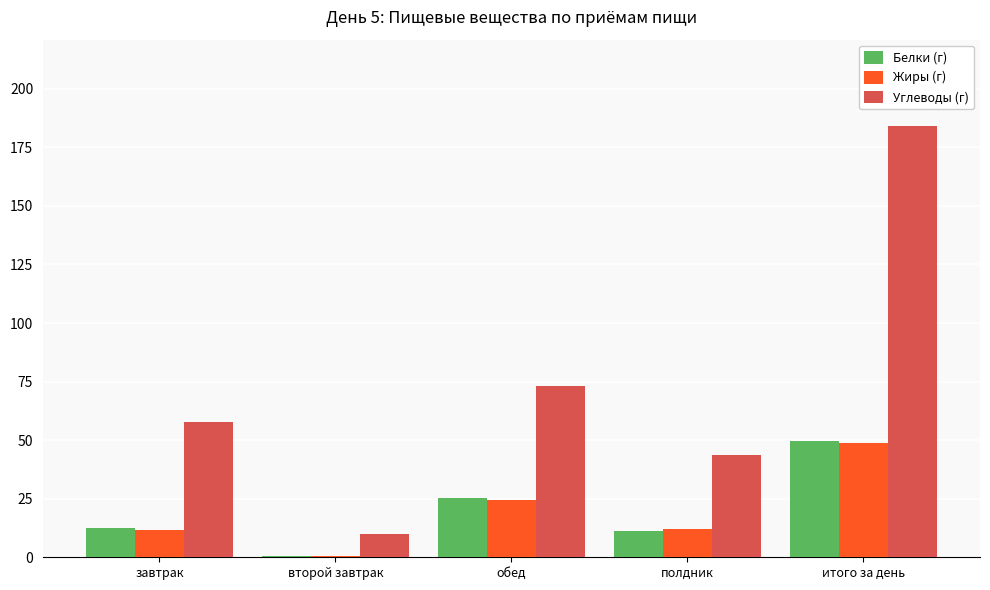

What value does the Жиры (г) series have at обед?

24.3